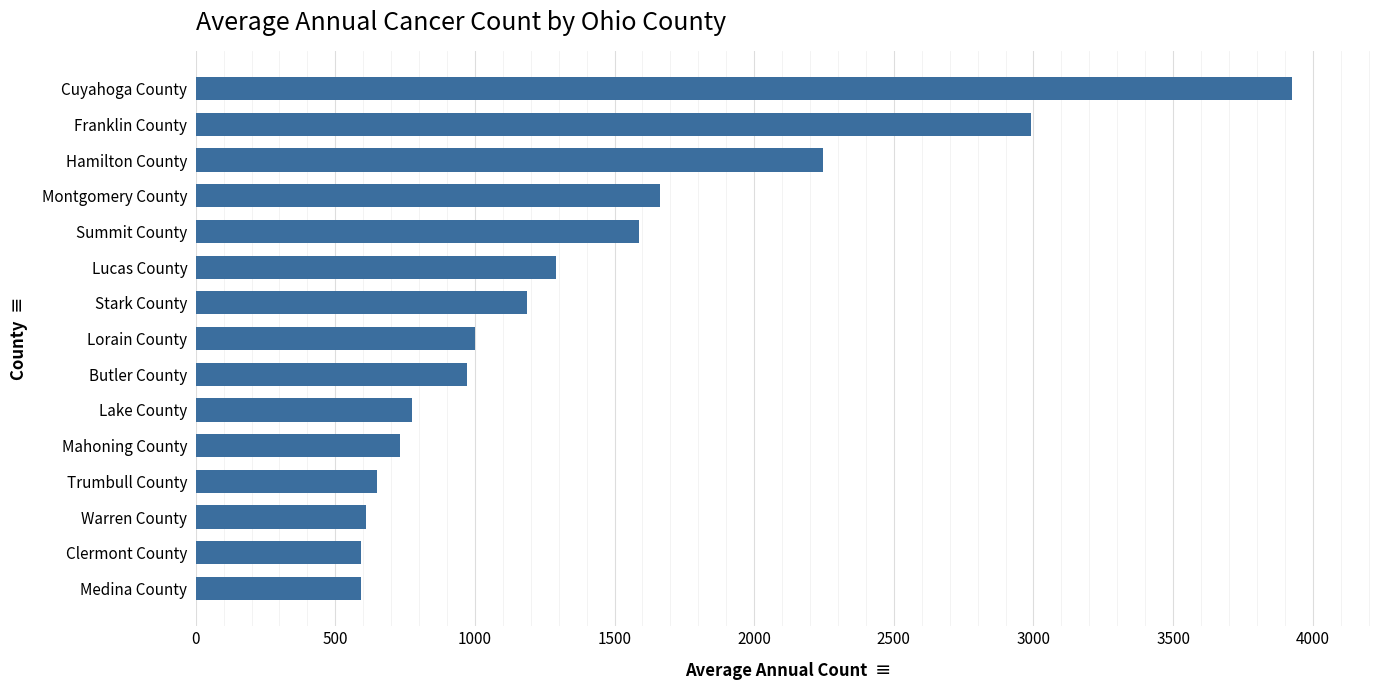

Approximately how many times larger is the value at Butler County compared to Clermont County?

1.6